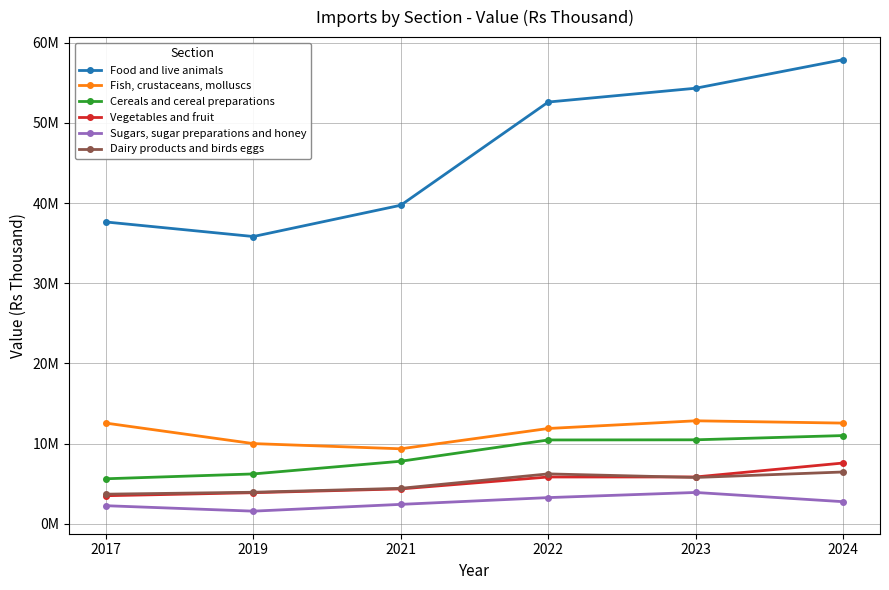

Rank the categories by Food and live animals value from lowest to highest.

2019, 2017, 2021, 2022, 2023, 2024